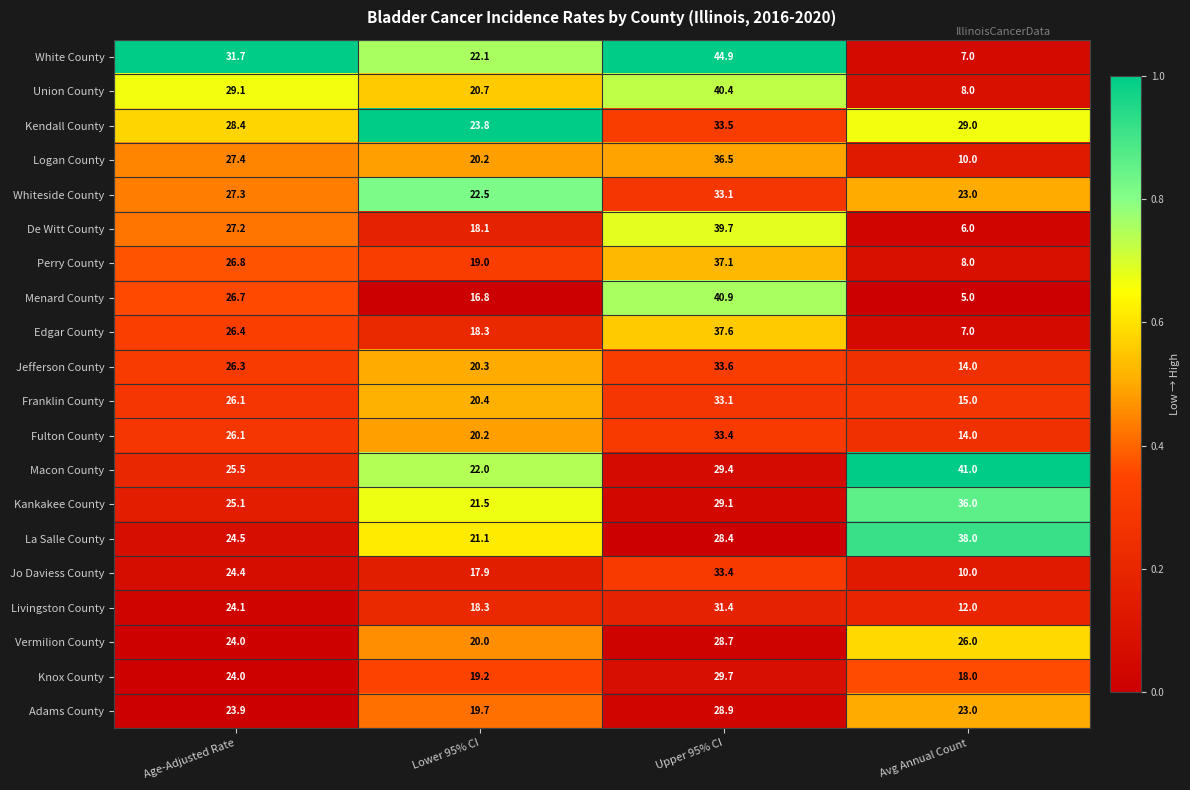

The Livingston County series shows 12.0 at Avg Annual Count. True or false?

True